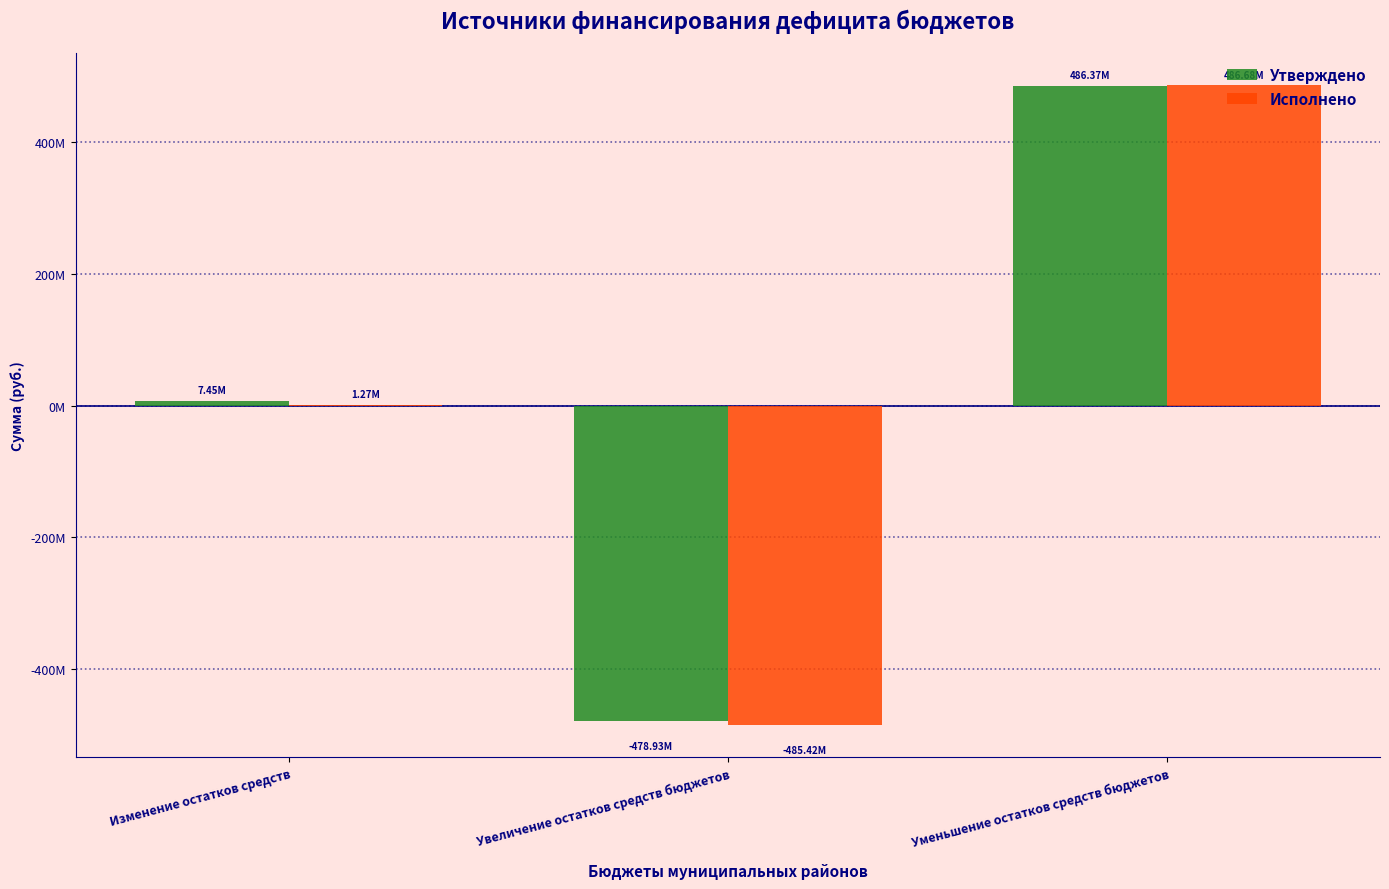

Between Увеличение остатков средств бюджетов and Изменение остатков средств, which is larger?

Изменение остатков средств